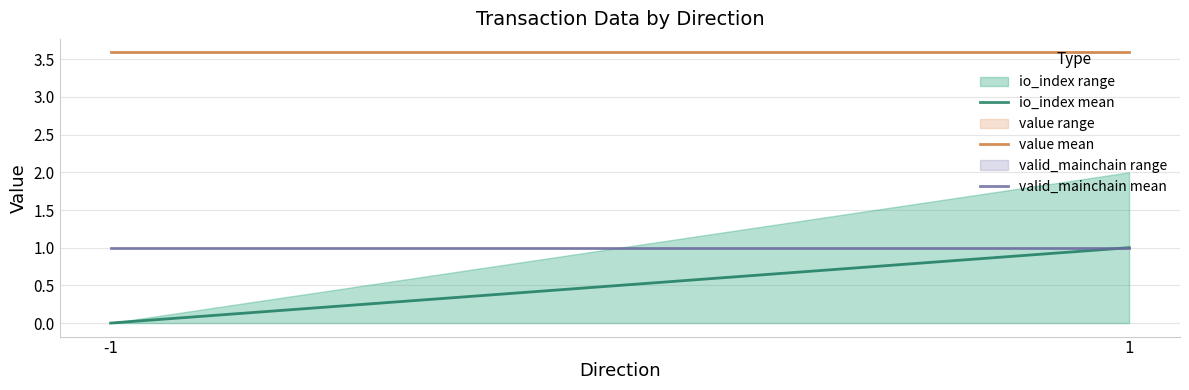

List the series in order of their peak value, highest first.

value mean, io_index mean, valid_mainchain mean